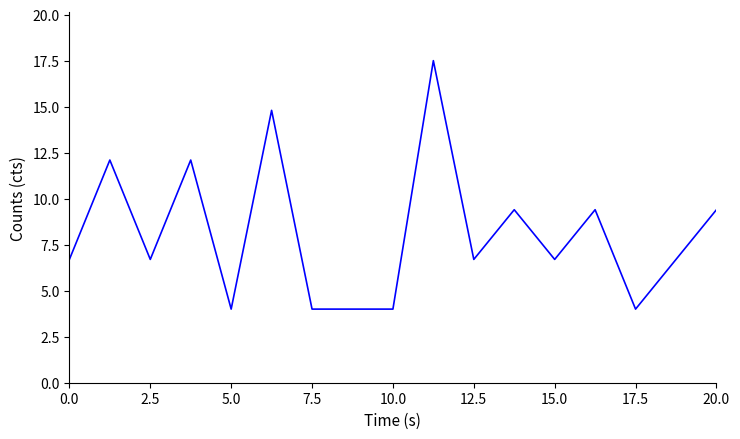

What is the difference between the maximum and minimum values?

13.5